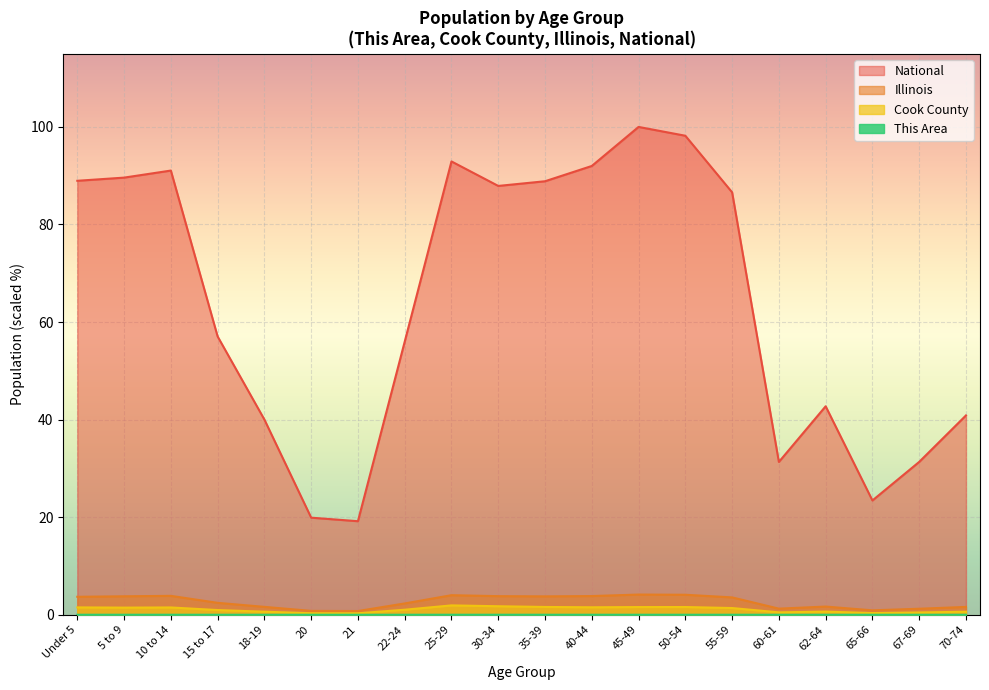

Reading left to right, list all the values displayed in this chart.

This Area: 0.0	0.0	0.0	0.0	0.0	0.0	0.0	0.0	0.0	0.0	0.0	0.0	0.0	0.0	0.0	0.0	0.0	0.0	0.0	0.0
Cook County: 1.5	1.5	1.5	1.0	0.6	0.3	0.3	1.0	1.9	1.7	1.6	1.5	1.6	1.6	1.4	0.5	0.6	0.3	0.5	0.6
Illinois: 3.7	3.8	3.9	2.4	1.6	0.8	0.8	2.3	4.0	3.8	3.8	3.8	4.1	4.1	3.6	1.3	1.7	0.9	1.2	1.6
National: 89.0	89.6	91.1	57.0	40.0	19.9	19.2	56.0	92.9	87.9	88.9	92.0	100.0	98.2	86.6	31.3	42.7	23.4	31.3	40.9